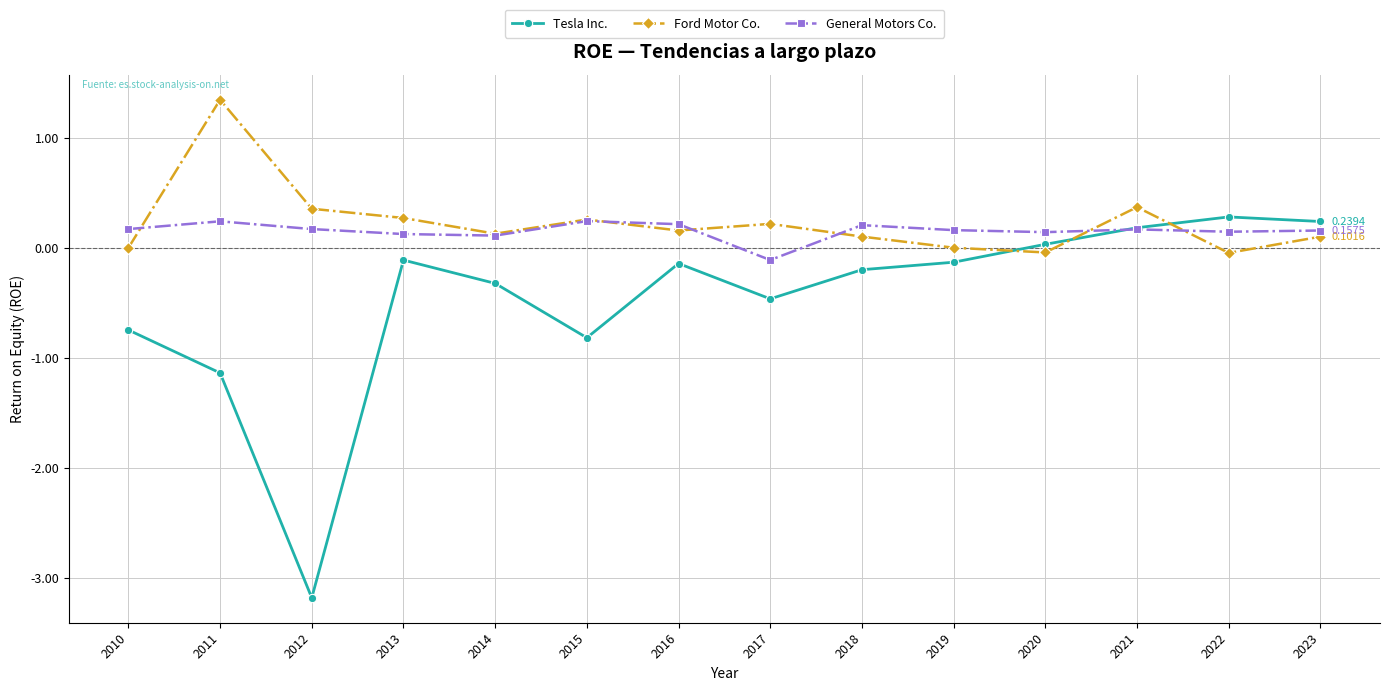

Which series ends up on top after the final intersection of Tesla Inc. and Ford Motor Co.?

Tesla Inc.